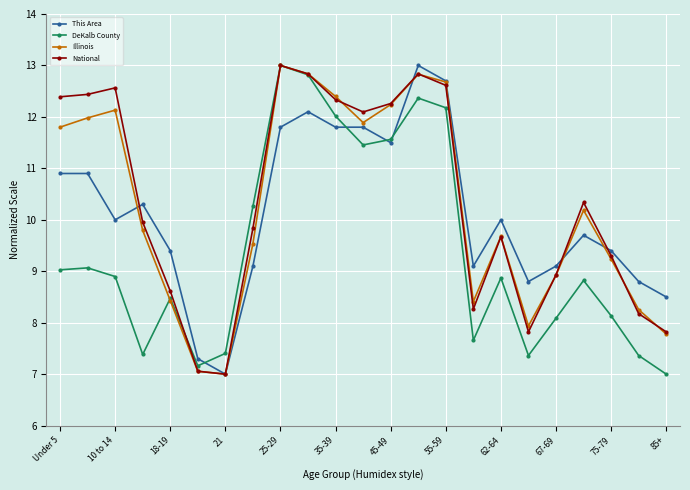

True or false: Illinois and National cross at least once.

True